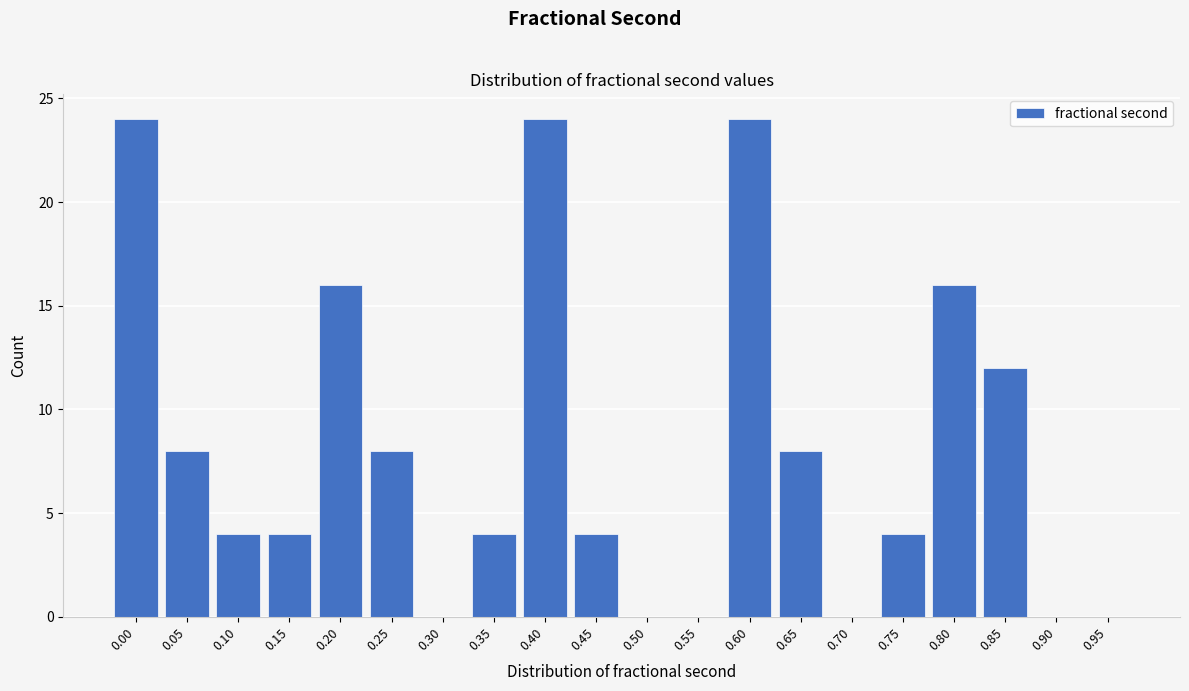

Reading left to right, list all the values displayed in this chart.

0.00=24	0.05=8	0.10=4	0.15=4	0.20=16	0.25=8	0.30=0	0.35=4	0.40=24	0.45=4	0.50=0	0.55=0	0.60=24	0.65=8	0.70=0	0.75=4	0.80=16	0.85=12	0.90=0	0.95=0